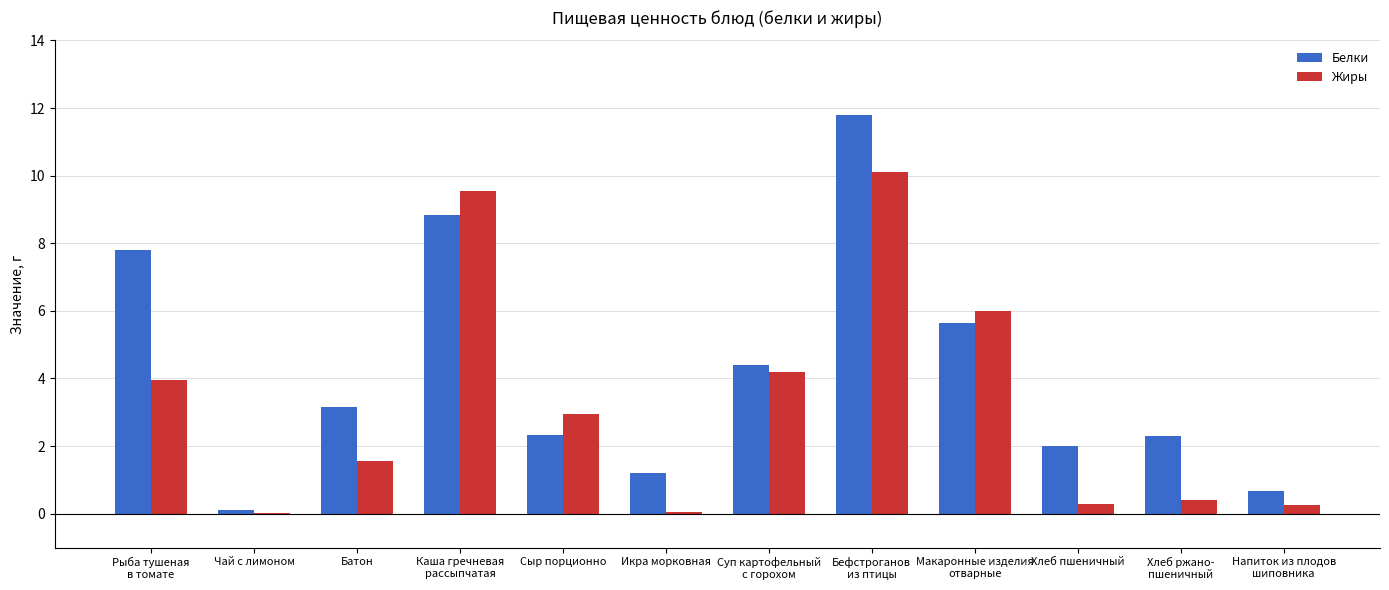

What is the highest value of the Белки series?

11.8